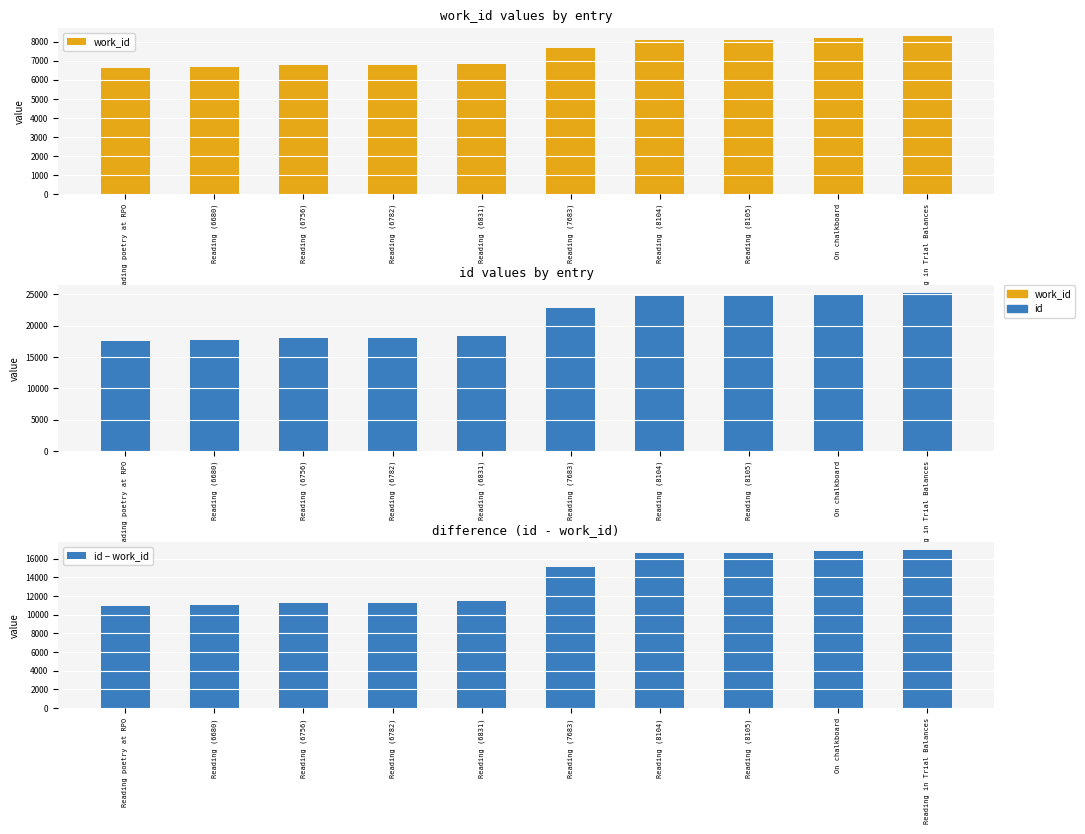

What is the difference between the maximum and minimum values in the work_id series?

1689